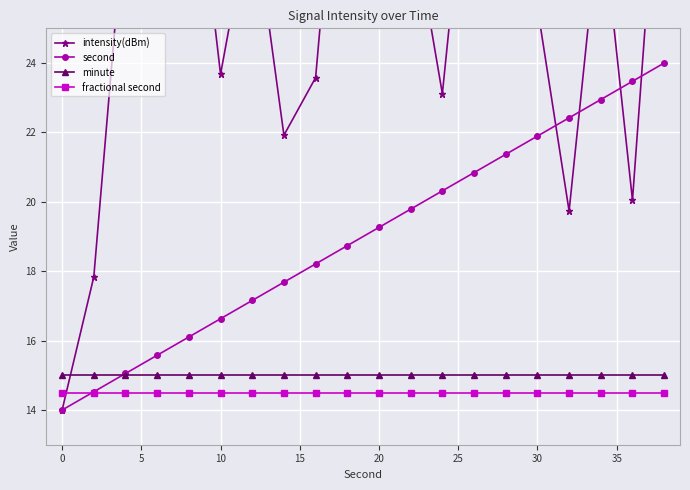

Is it true that minute equals 15.0 at 30?

True